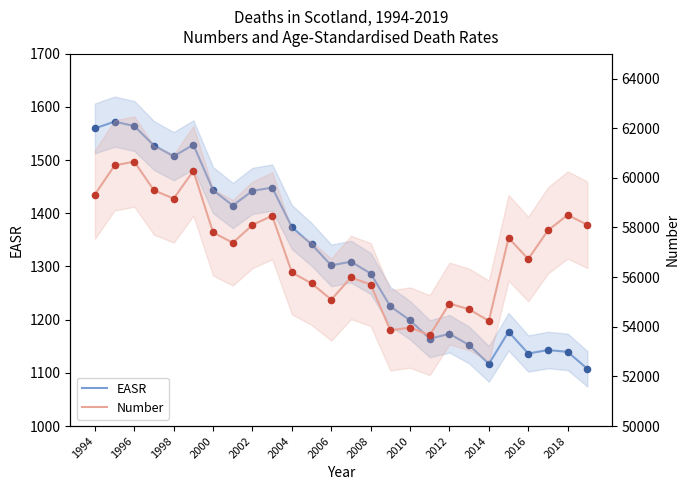

Which series contains the lowest Y value?

EASR